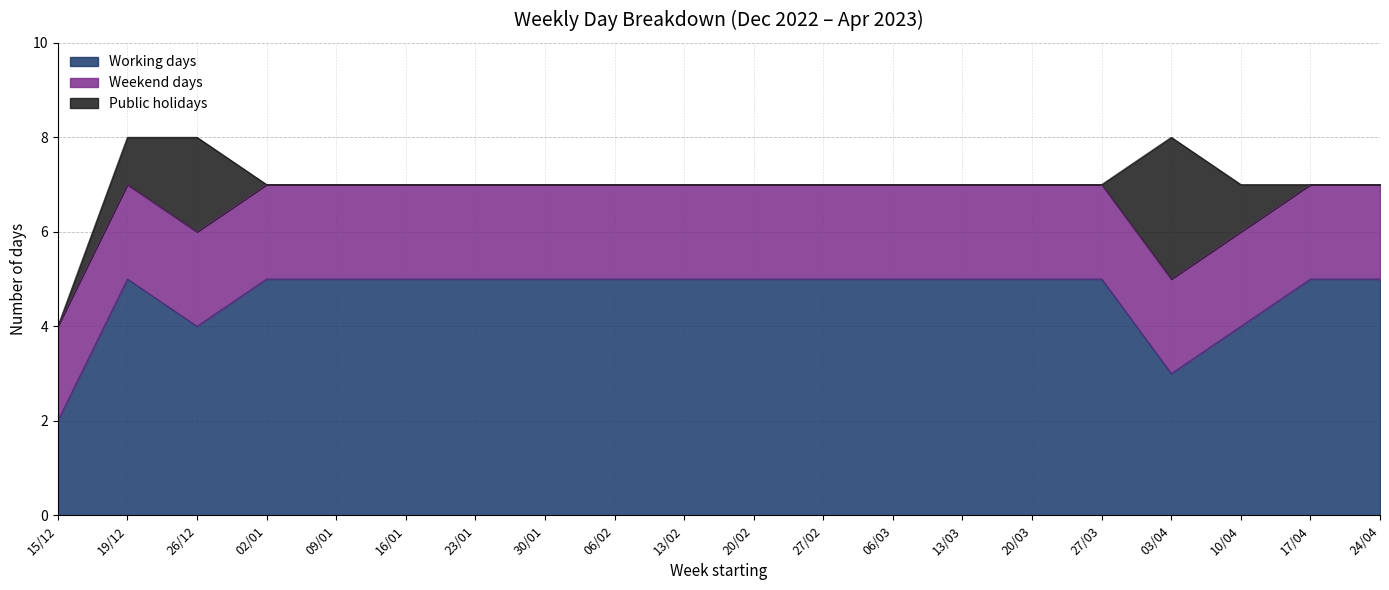

What is the value of the Working days point at the 8th from the left?

5